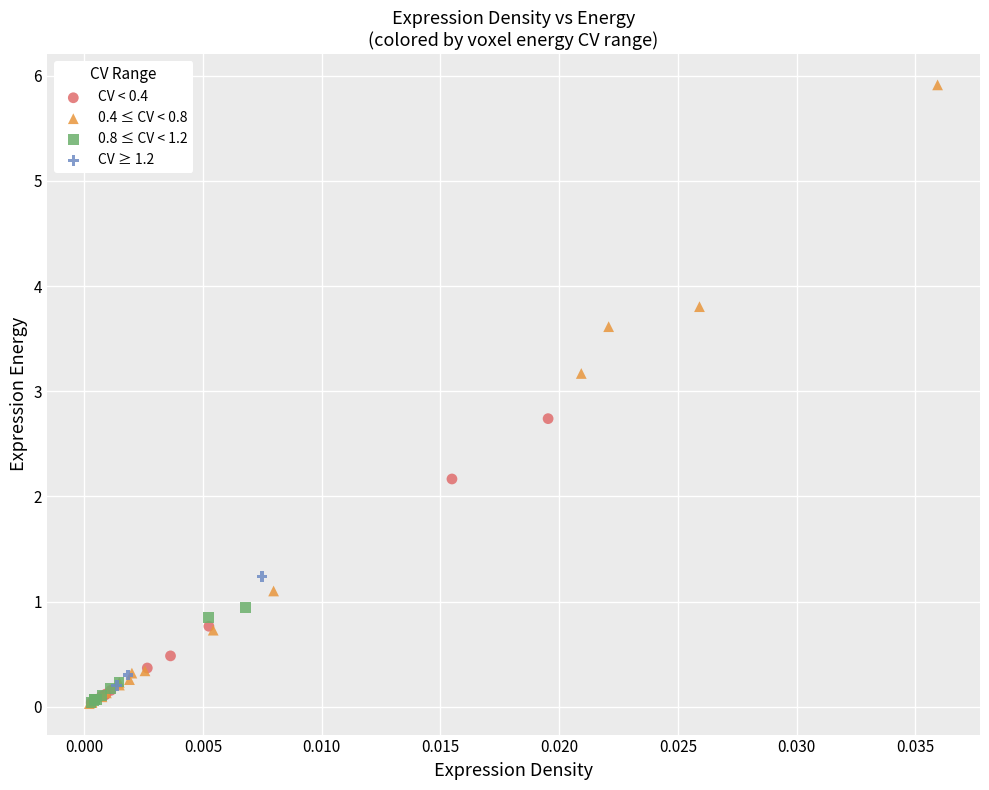

Which series contains the highest Y value?

0.4 ≤ CV < 0.8